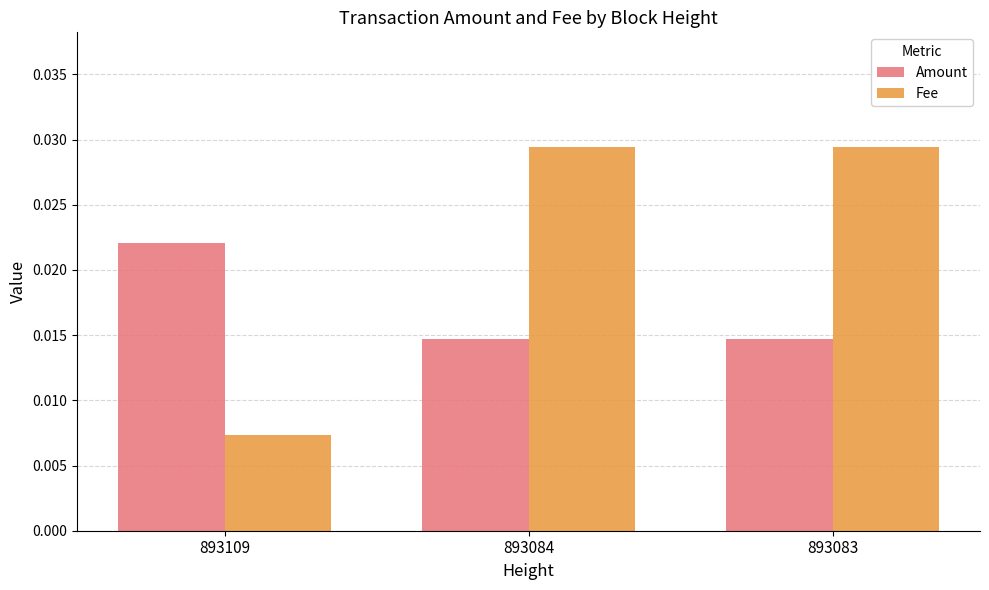

Count the Amount values in the range 0 to 1.

3